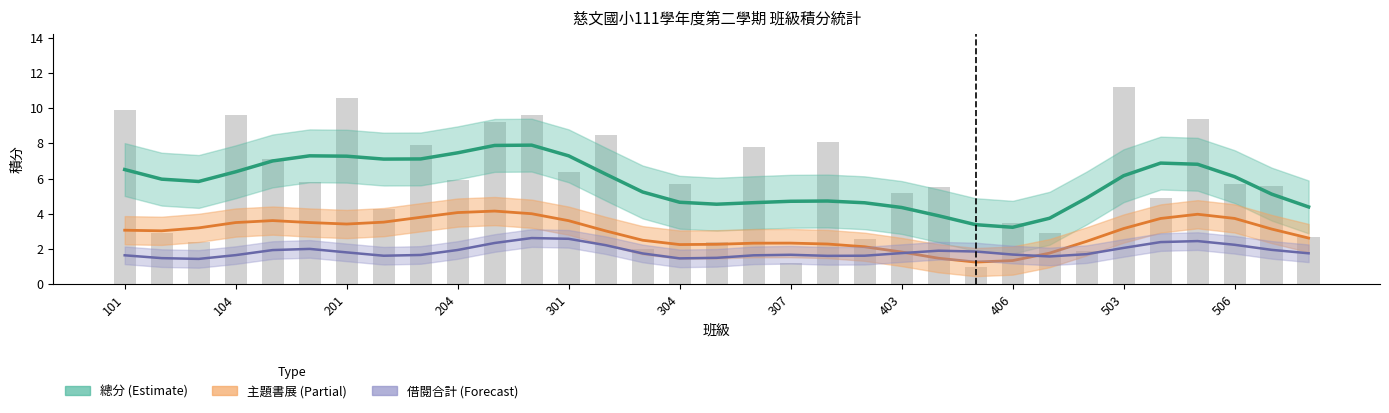

At how many categories does at least one series exceed 3?

33